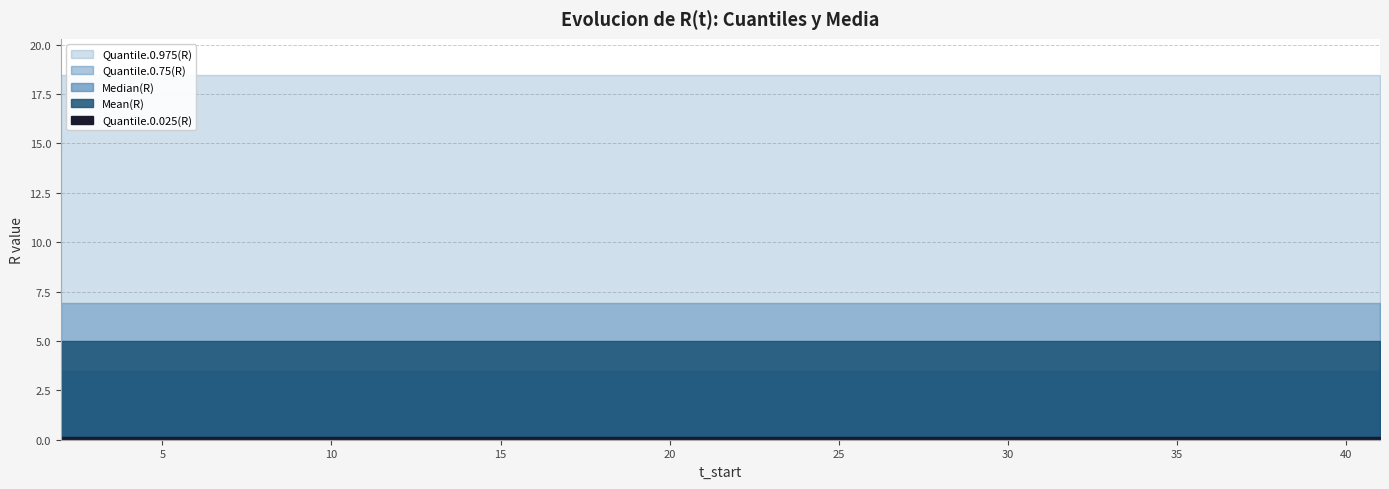

The value of Median(R) at 30 is 3.5. True or false?

True